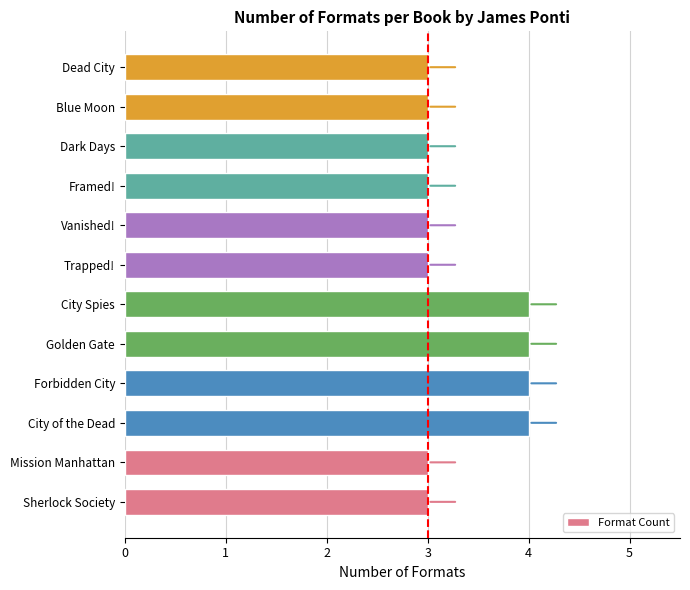

True or false: the data shows 1 at Dead City.

False